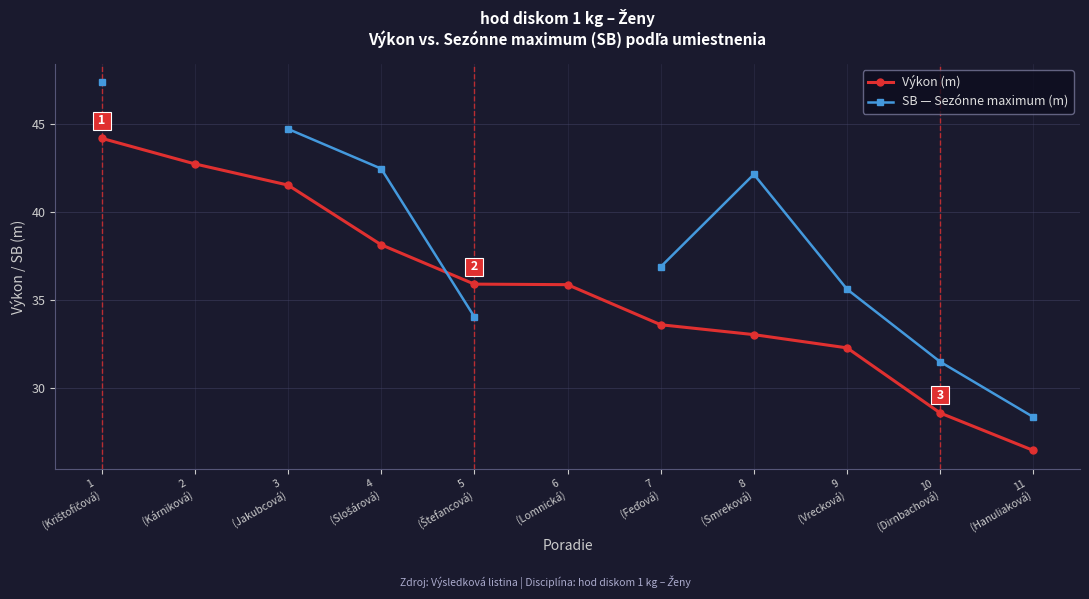

Does the chart display data point markers on the line(s)?

Yes